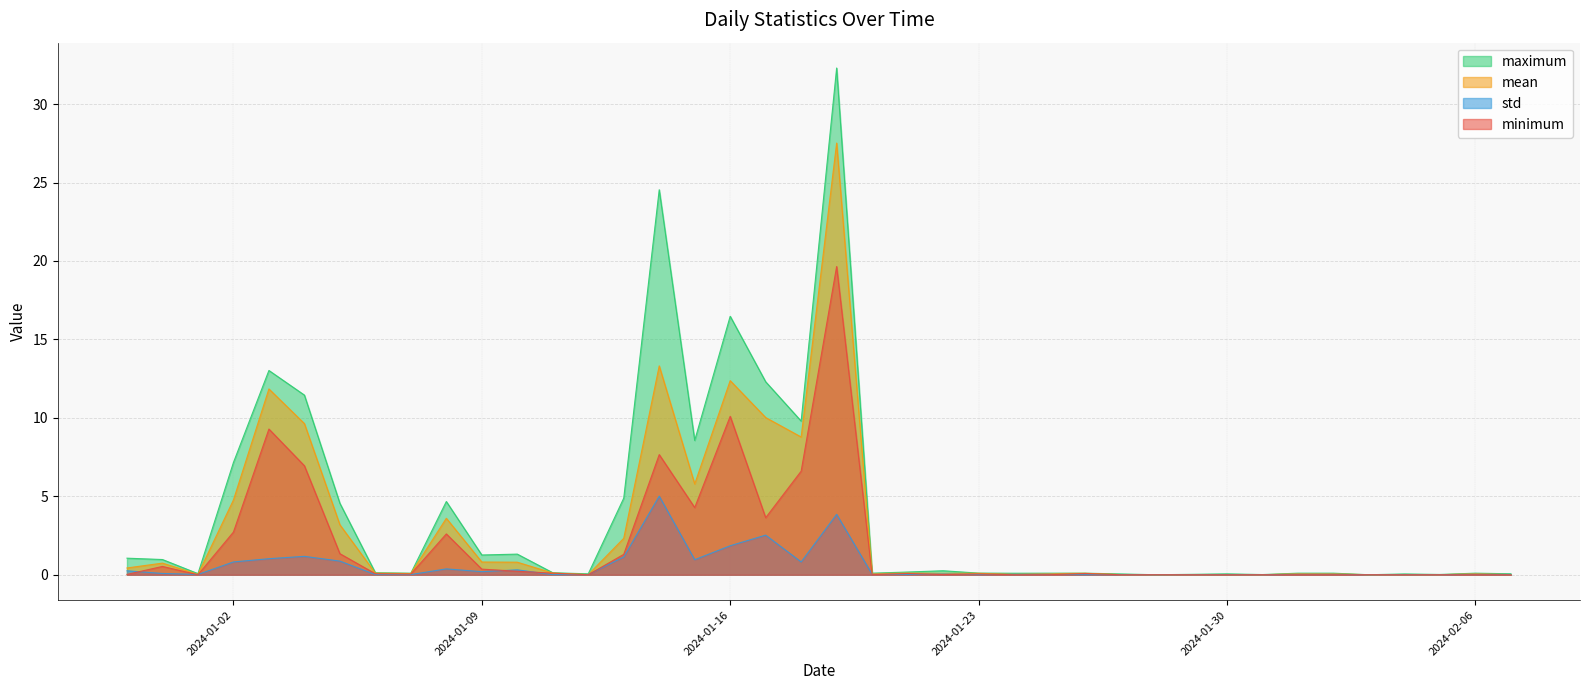

What is the maximum value for maximum?

32.3